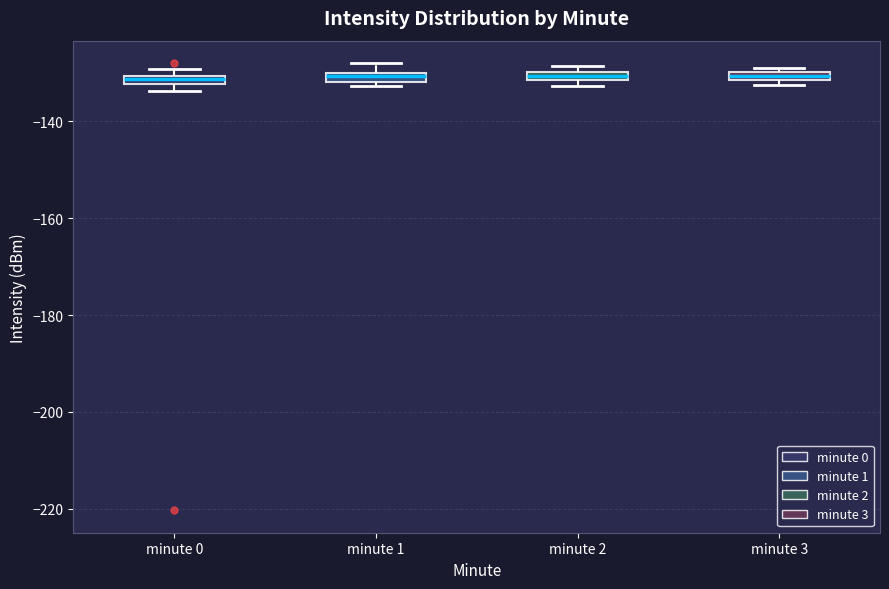

Where is the lower edge of the box for minute 1 on the y-axis? The values are not printed on the chart, so give them approximately, as read against the axis.

-132